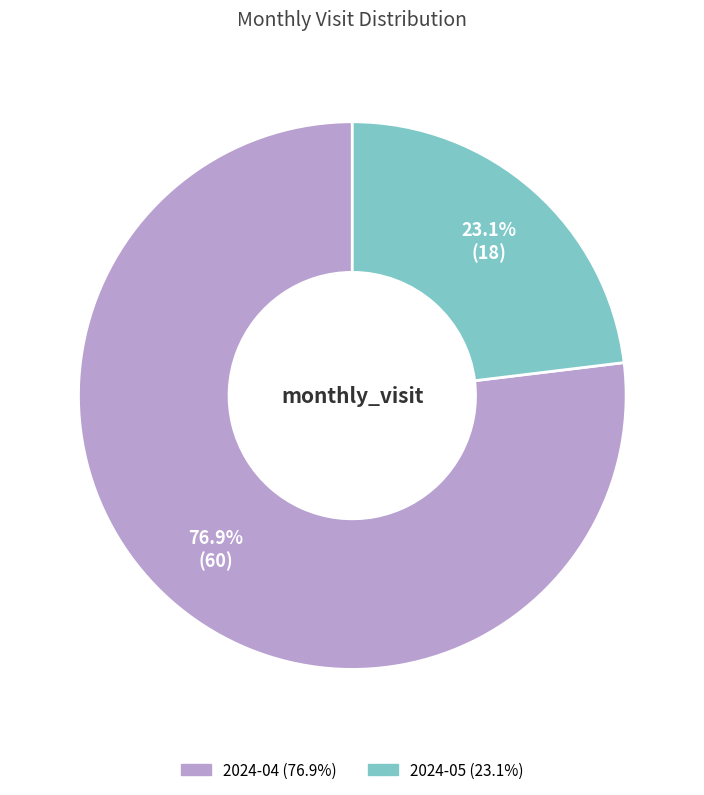

Is there a majority slice in this chart?

Yes